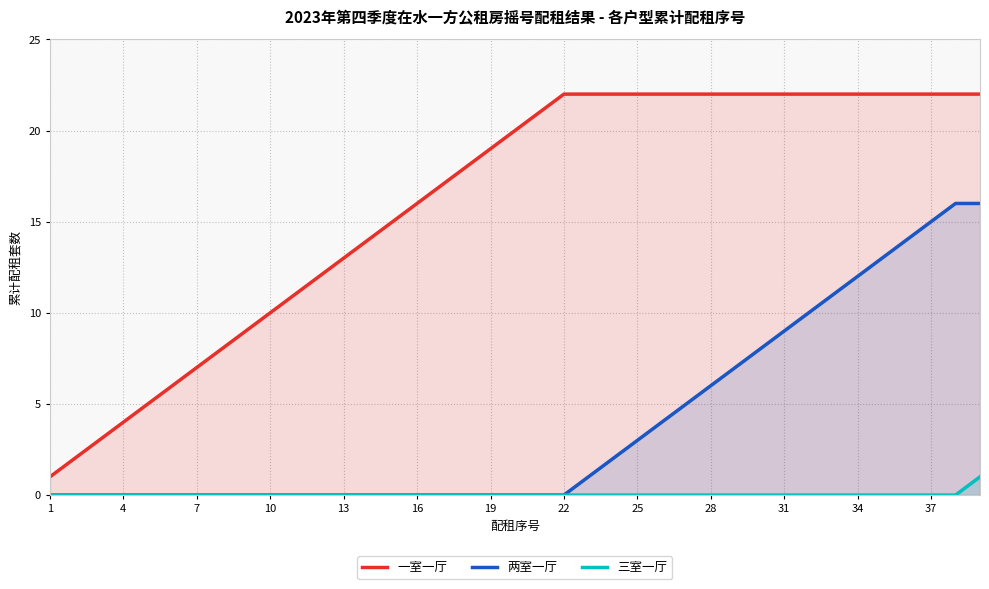

What is the sum of all 三室一厅 values?

1